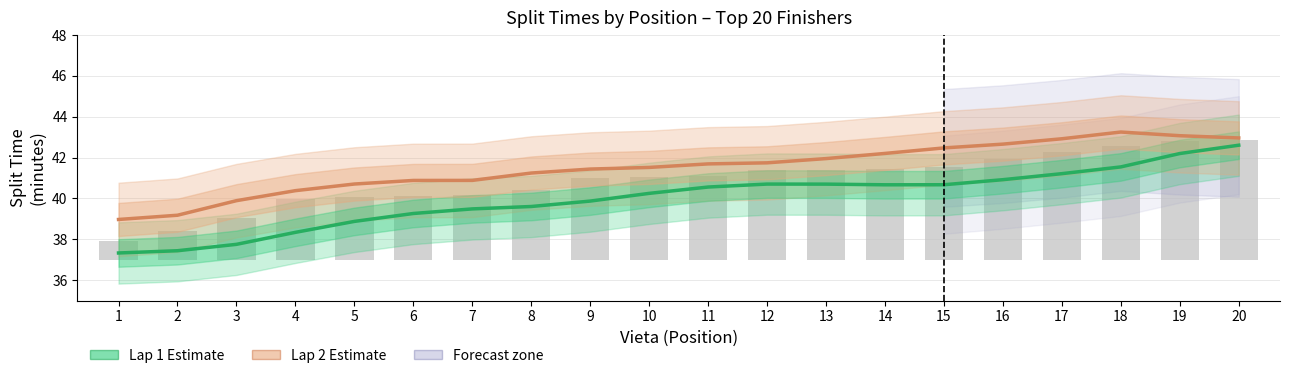

What is the approximate value of Lap 1 (Estimate) at 15?

40.7